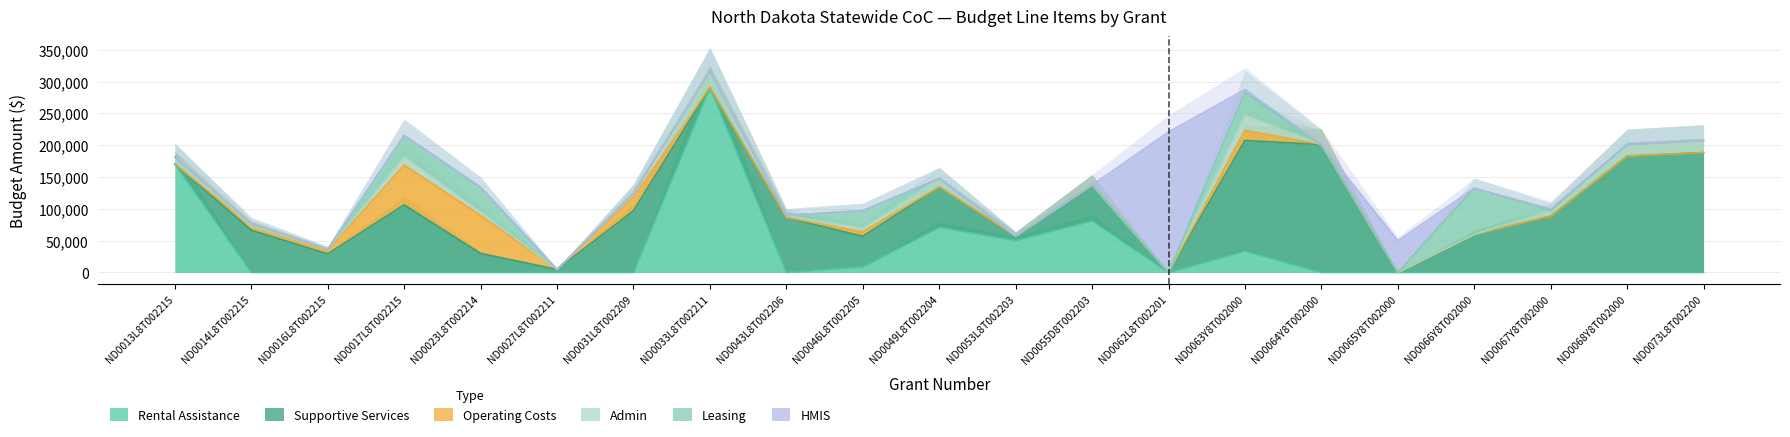

Which series has the largest total across all categories?

Supportive Services